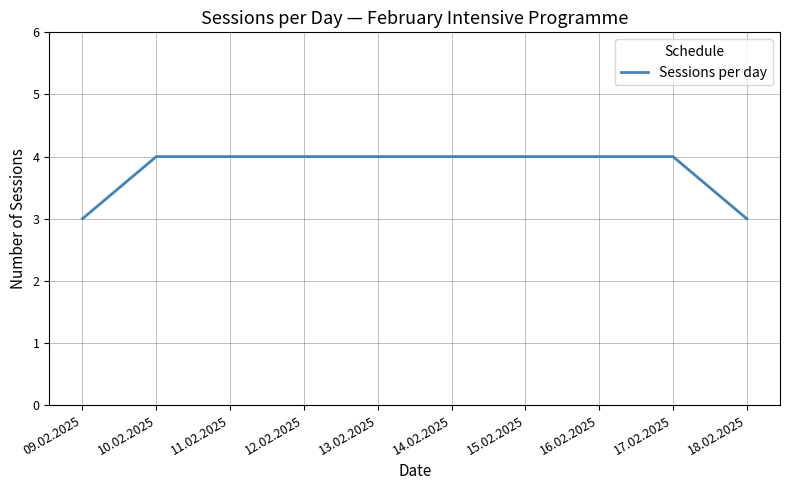

What is the smallest value displayed?

3